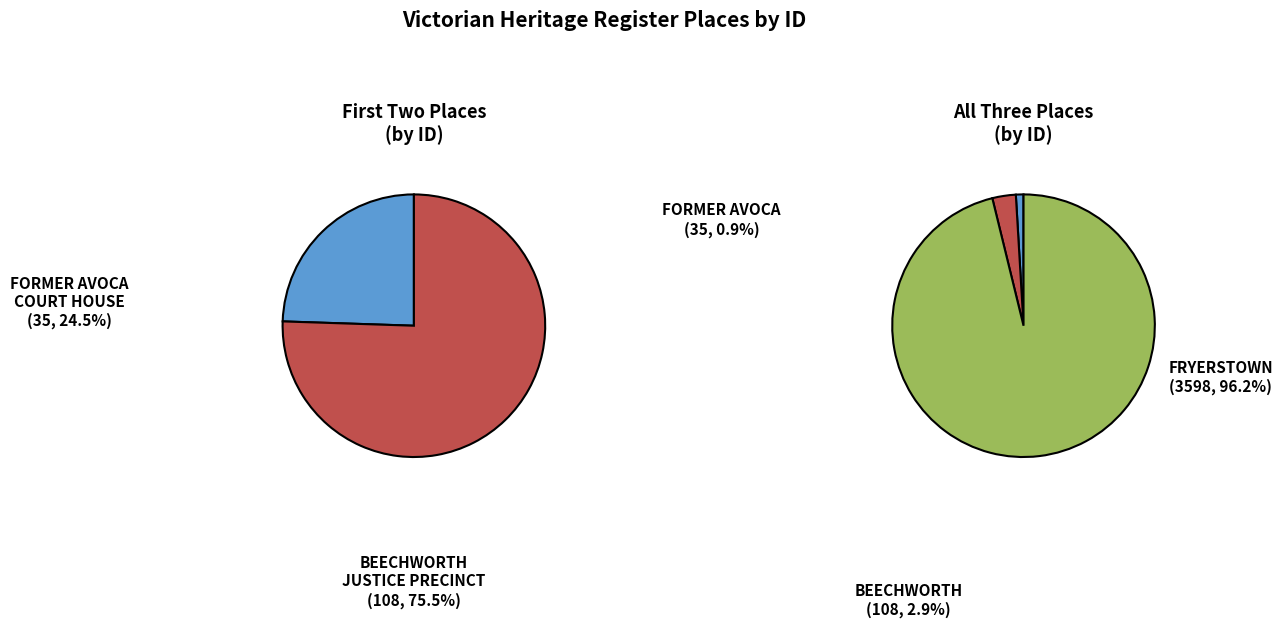

True or false: FRYERSTOWN METHODIST CHURCH HALL accounts for 85% of the total.

False